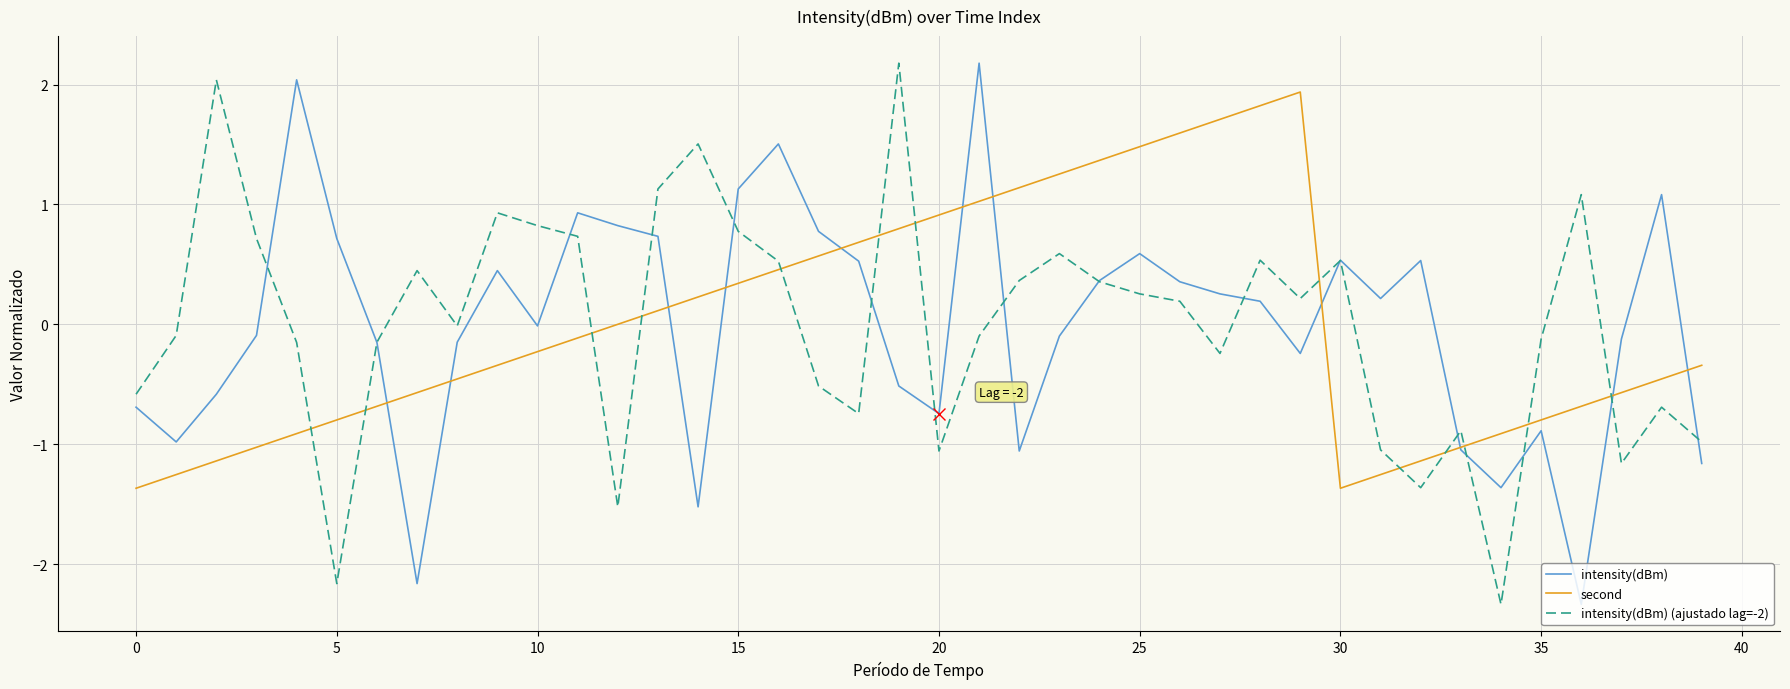

What is the maximum value for intensity(dBm)?

2.2